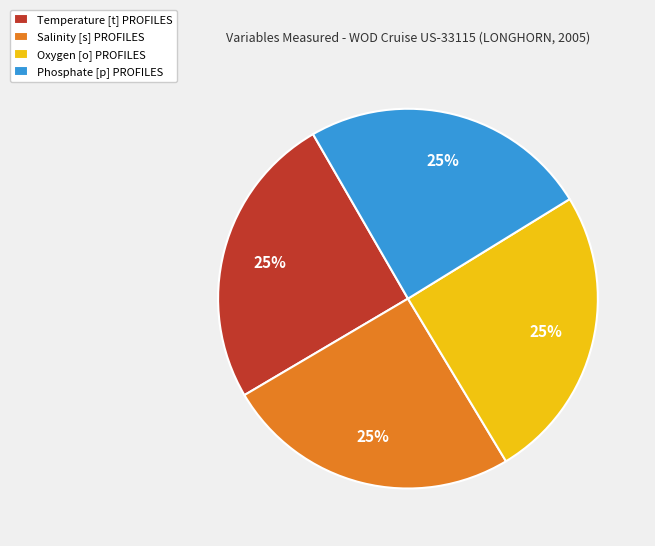

To the nearest percent, what is the combined percentage of Phosphate [p] PROFILES and Oxygen [o] PROFILES?

50%